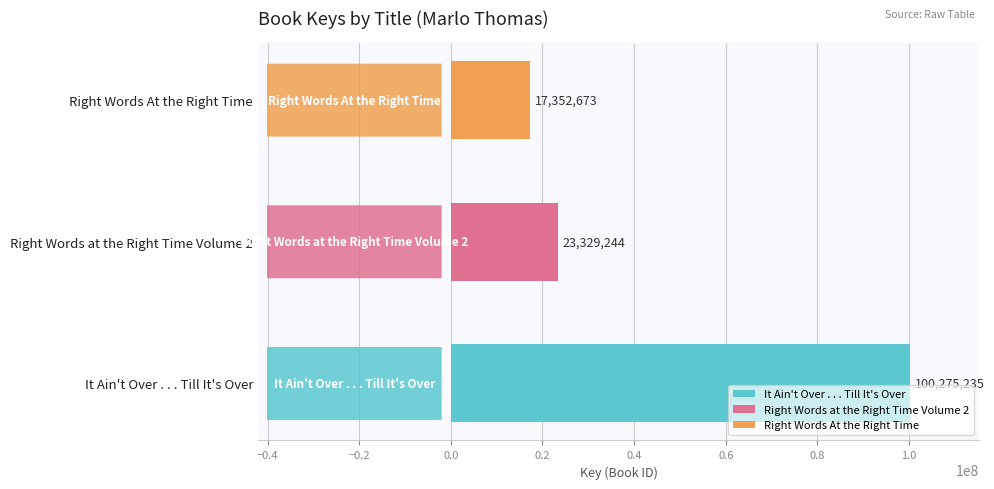

Are the bars horizontal?

Yes